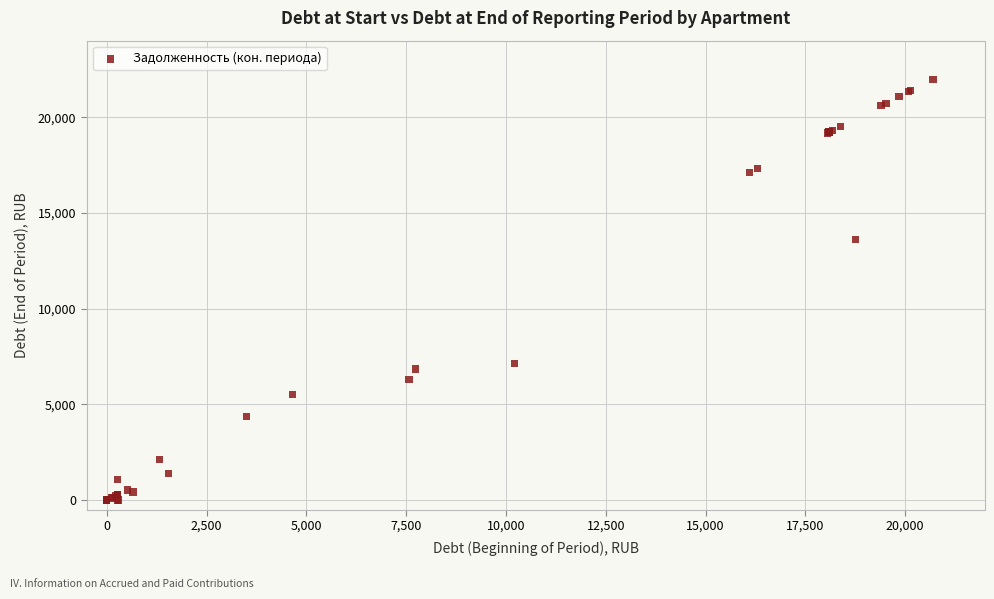

What Y value in the scatter plot is closest to 10991?

13594.9